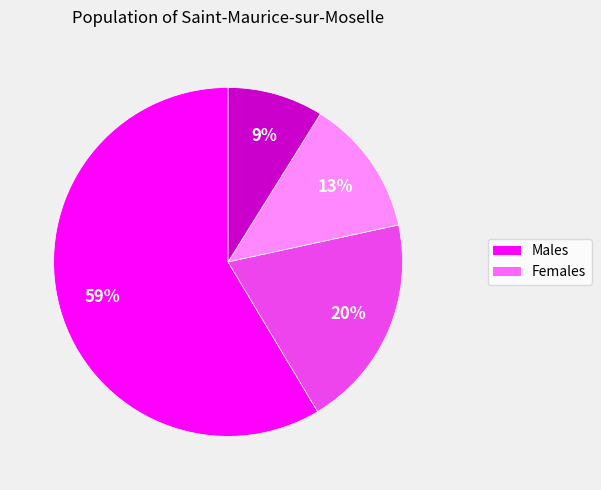

To the nearest percent, what is the difference between the largest and smallest slice percentages?

50%